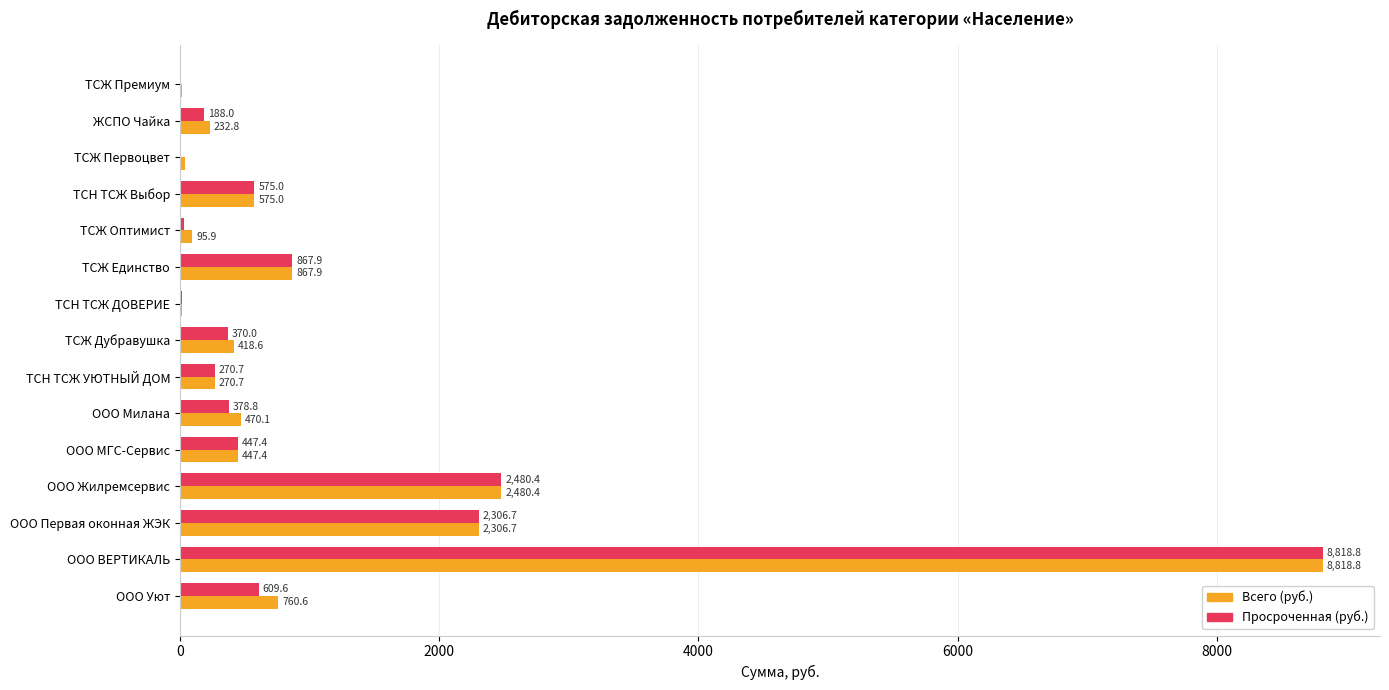

At which label does Всего (руб.) reach its peak?

ООО ВЕРТИКАЛЬ